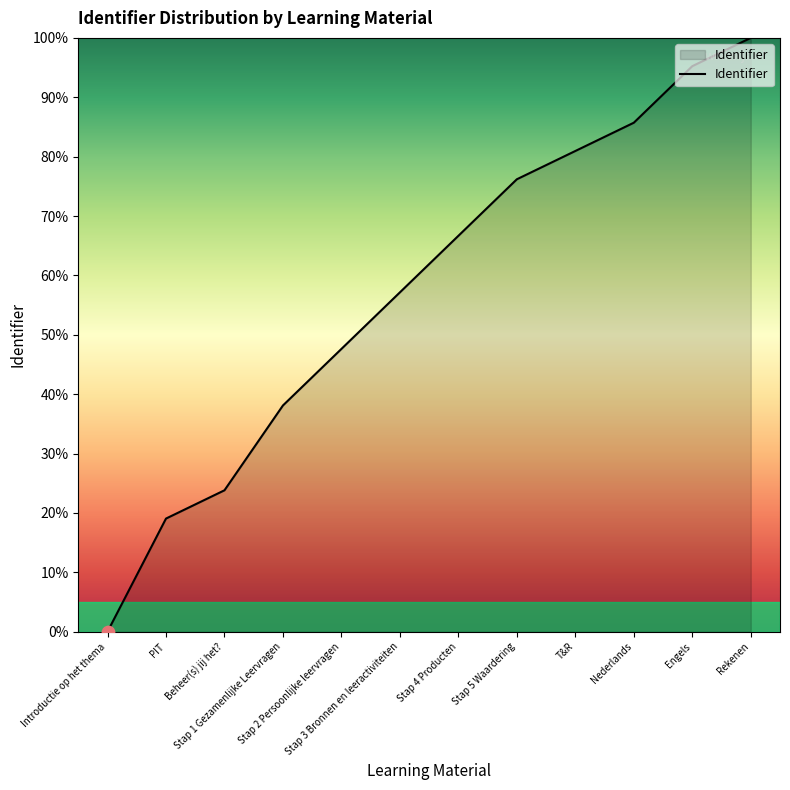

Approximately how many times larger is the value at Engels compared to Stap 2 Persoonlijke leervragen?

2.0